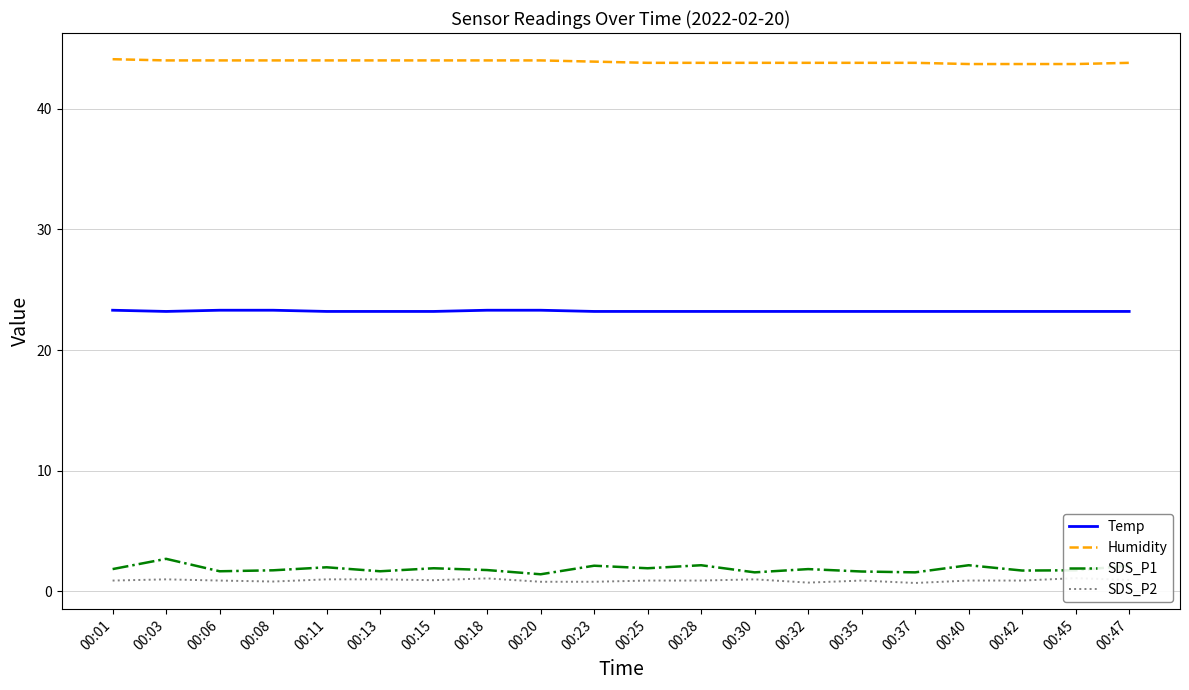

What are all the series names shown in the legend?

Temp, Humidity, SDS_P1, SDS_P2